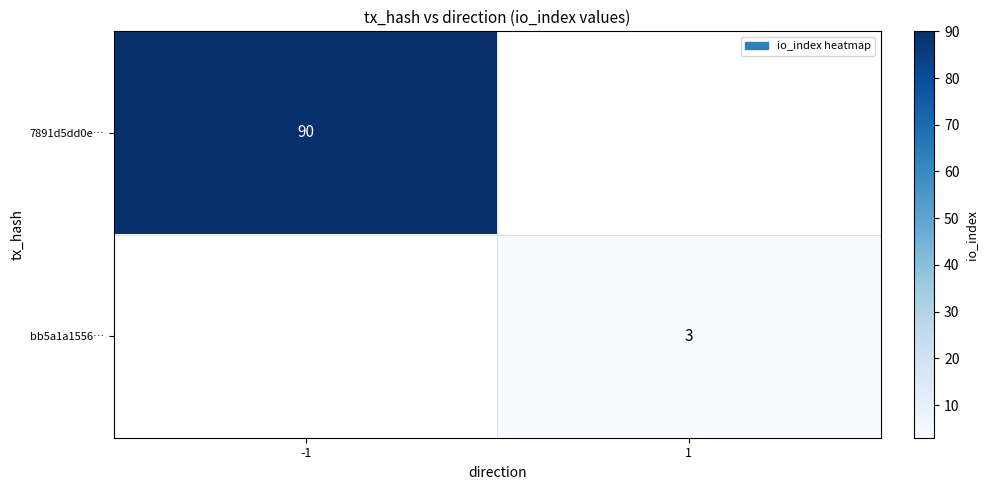

At how many categories does at least one series exceed 42?

1